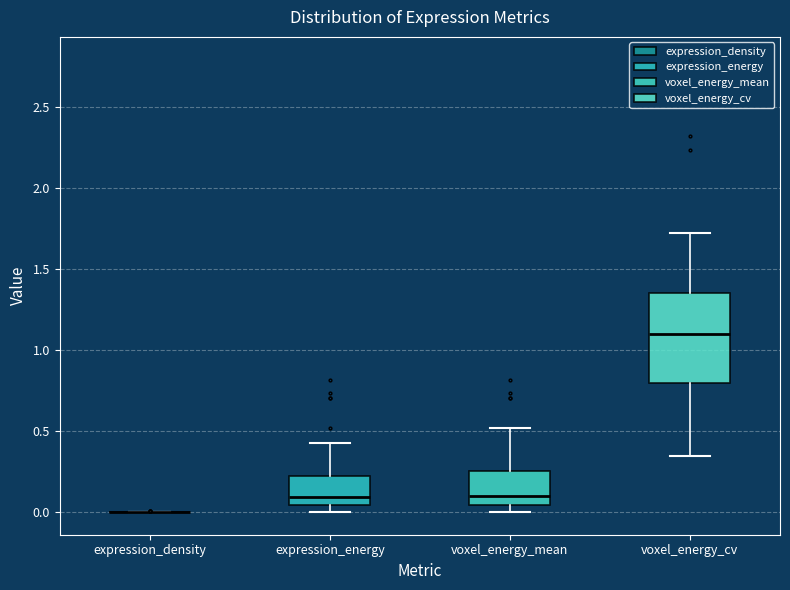

Reading left to right, read every box against the y-axis: the position of its median line, the range the box covers, and the ends of its whiskers. The values are not printed on the chart, so give them approximately, as read against the axis.

expression_density: box collapsed to a line at 0.00, whiskers 0.00 to 0.00
expression_energy: median 0.10, box 0.05 to 0.25, whiskers 0.00 to 0.45
voxel_energy_mean: median 0.10, box 0.05 to 0.25, whiskers 0.00 to 0.50
voxel_energy_cv: median 1.10, box 0.80 to 1.35, whiskers 0.35 to 1.70